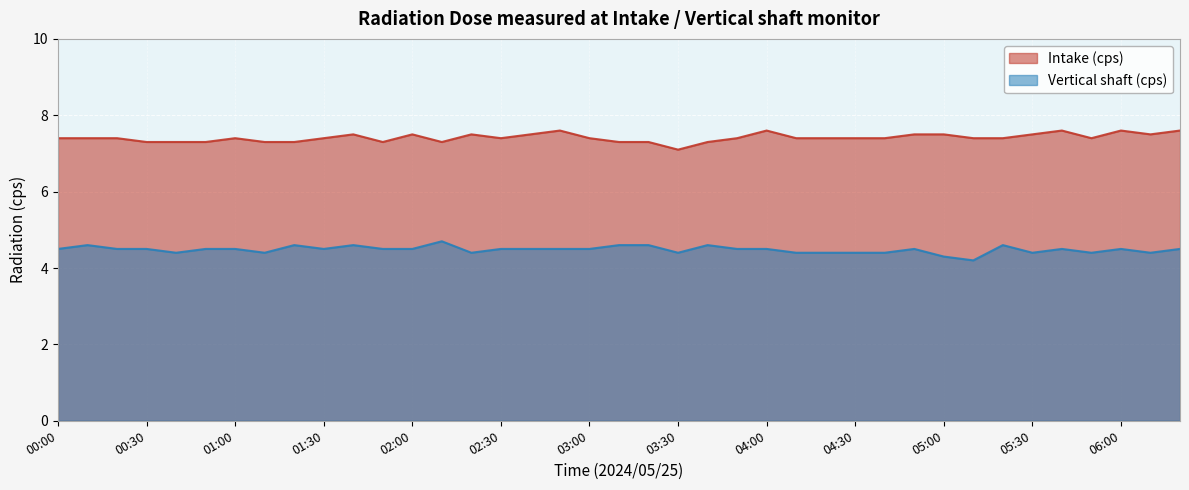

What is the sum of the Vertical shaft (cps) values at 04:10 and 04:50?

8.9